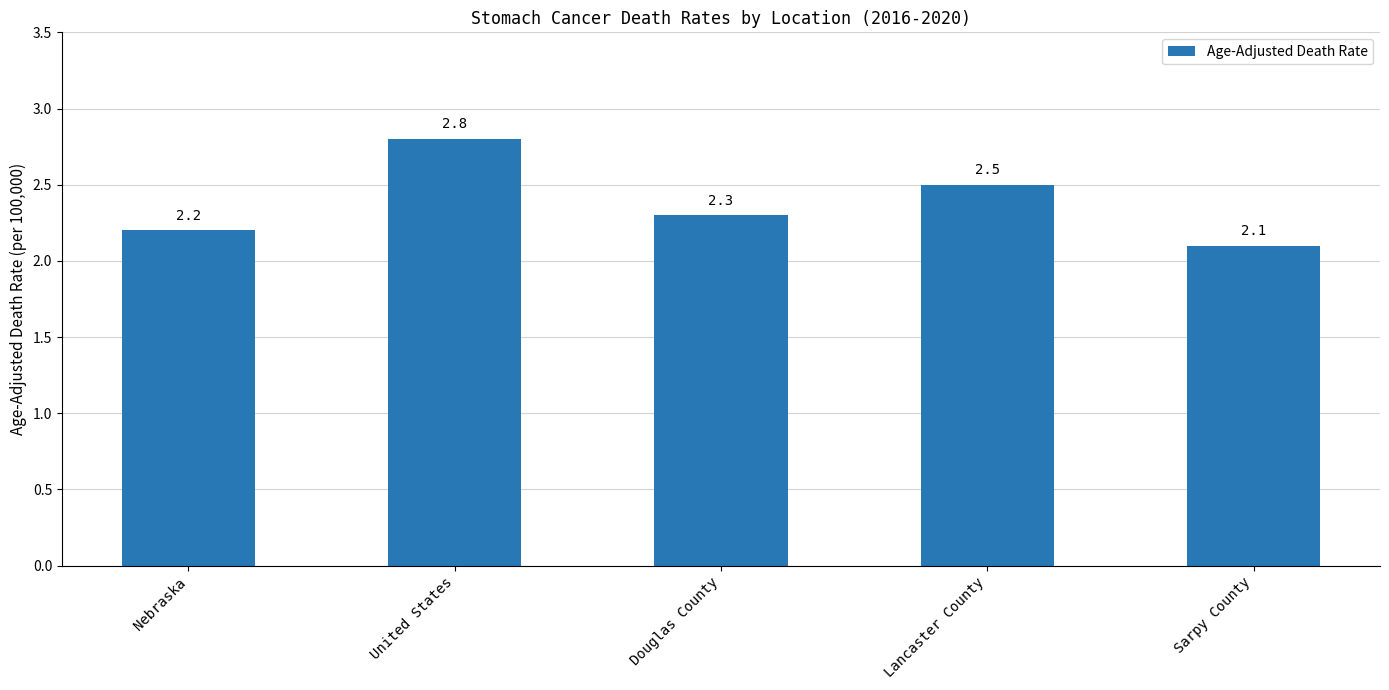

What is the label of the 5th bar from the right?

Nebraska